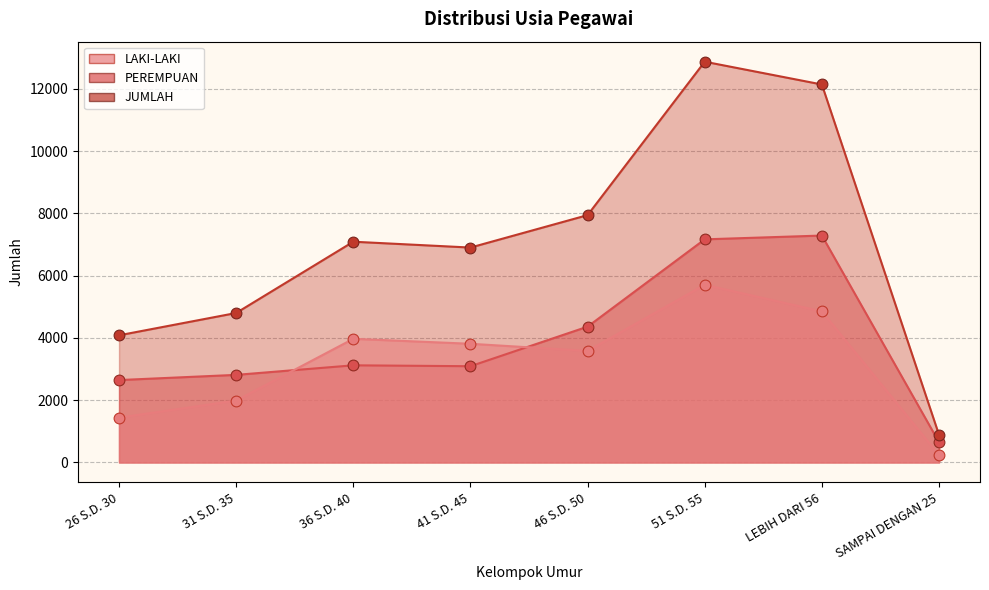

What are all the series names shown in the legend?

LAKI-LAKI, PEREMPUAN, JUMLAH